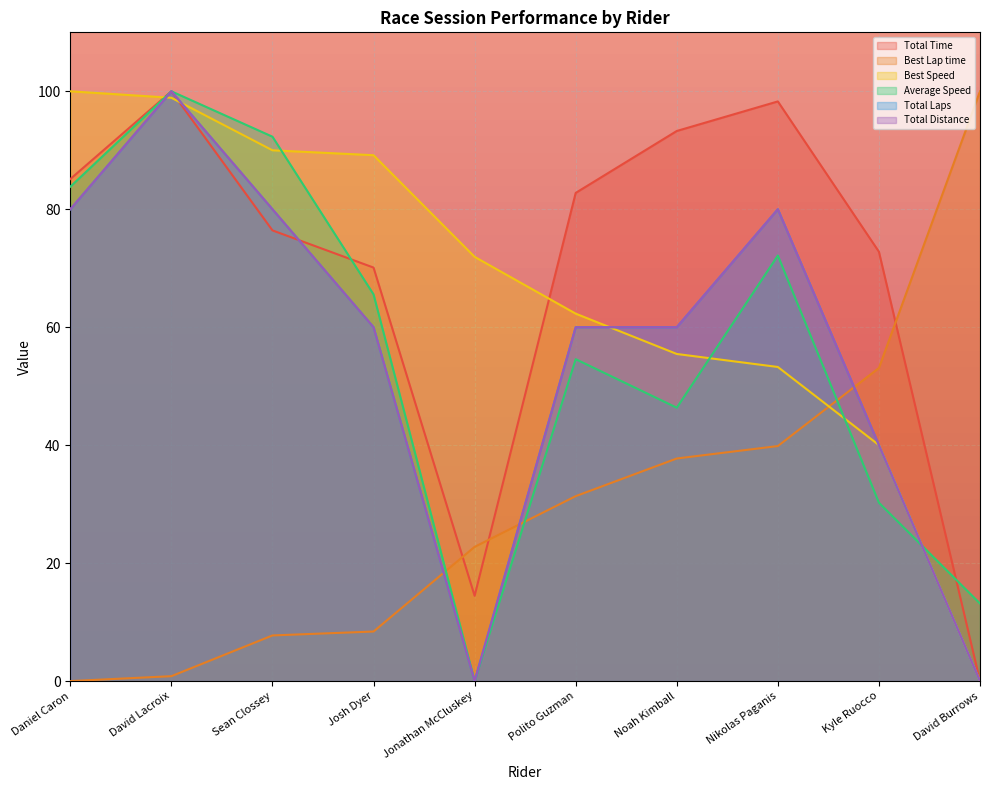

What is the difference between the Best Speed values at Noah Kimball and Daniel Caron?

44.5